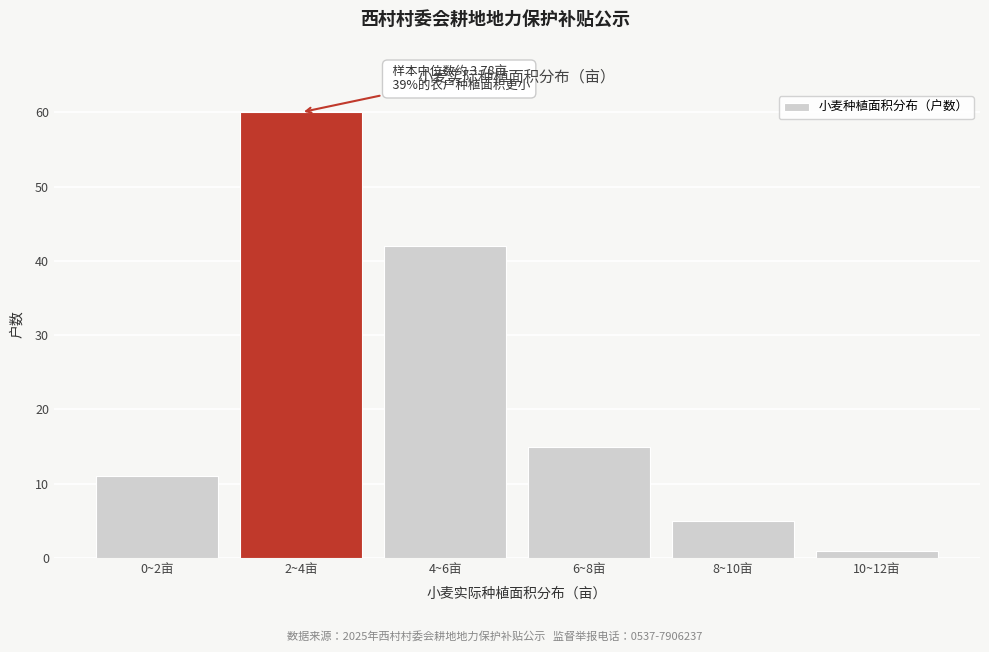

Reading left to right, transcribe all the data shown in this chart.

11	60	42	15	5	1